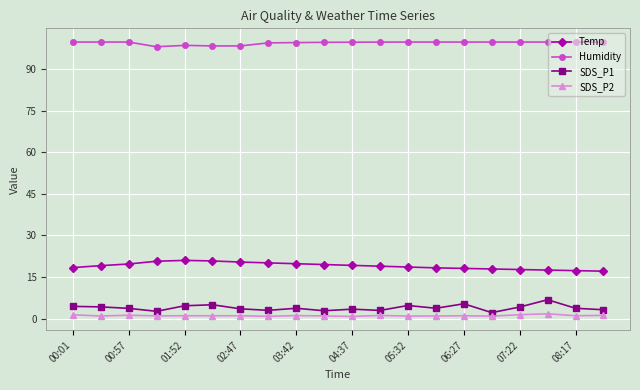

Does the chart display data point markers on the line(s)?

Yes